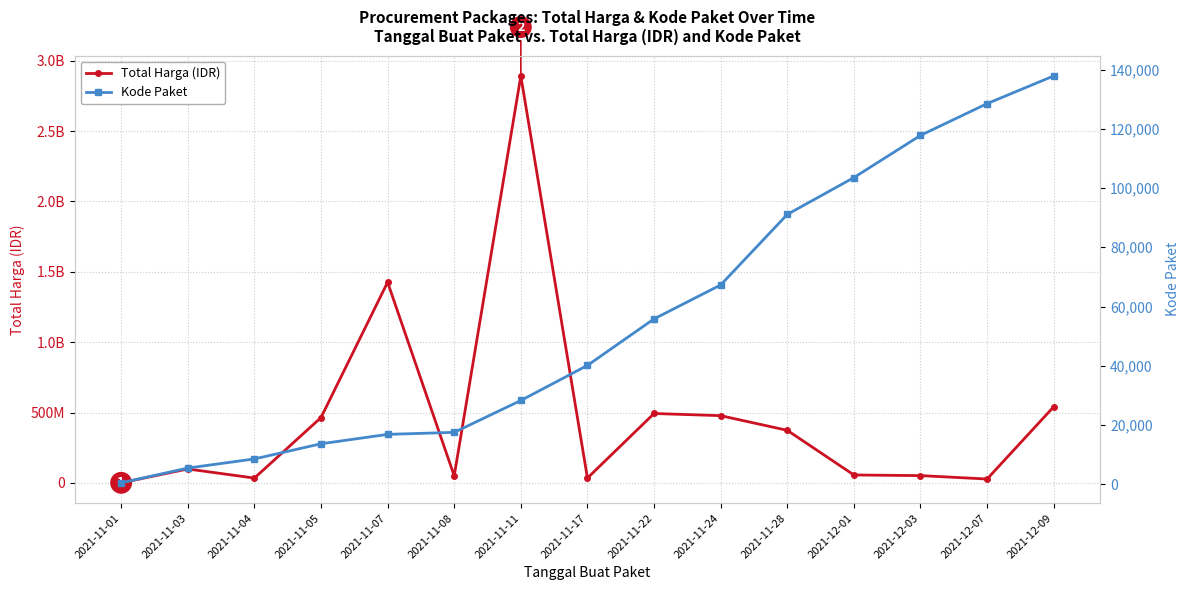

At which label is Total Harga (IDR) closest to 1446227800?

2021-11-07